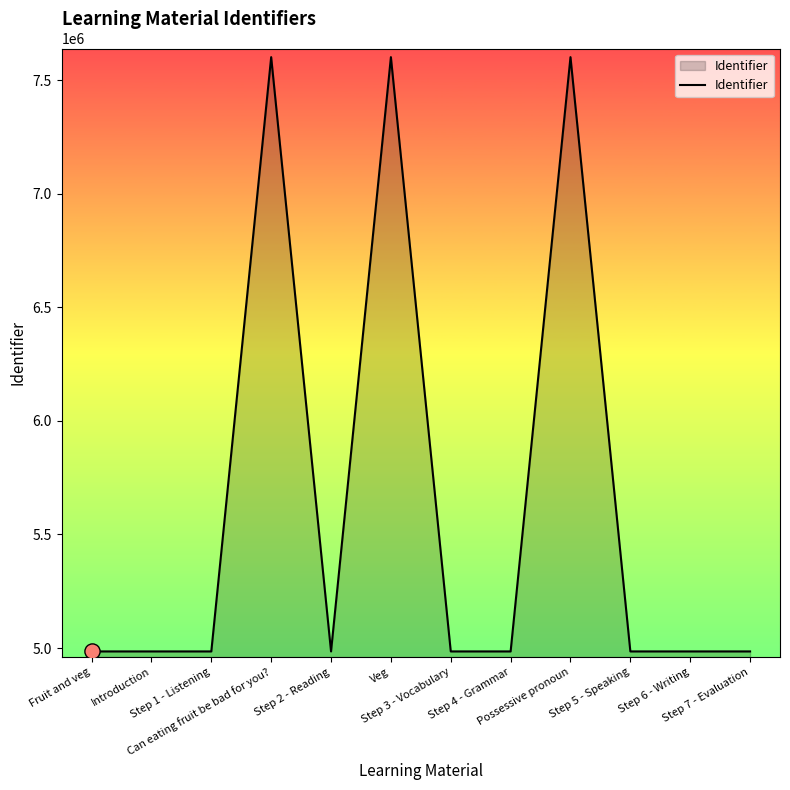

What is the difference between the maximum and minimum values?

2616247